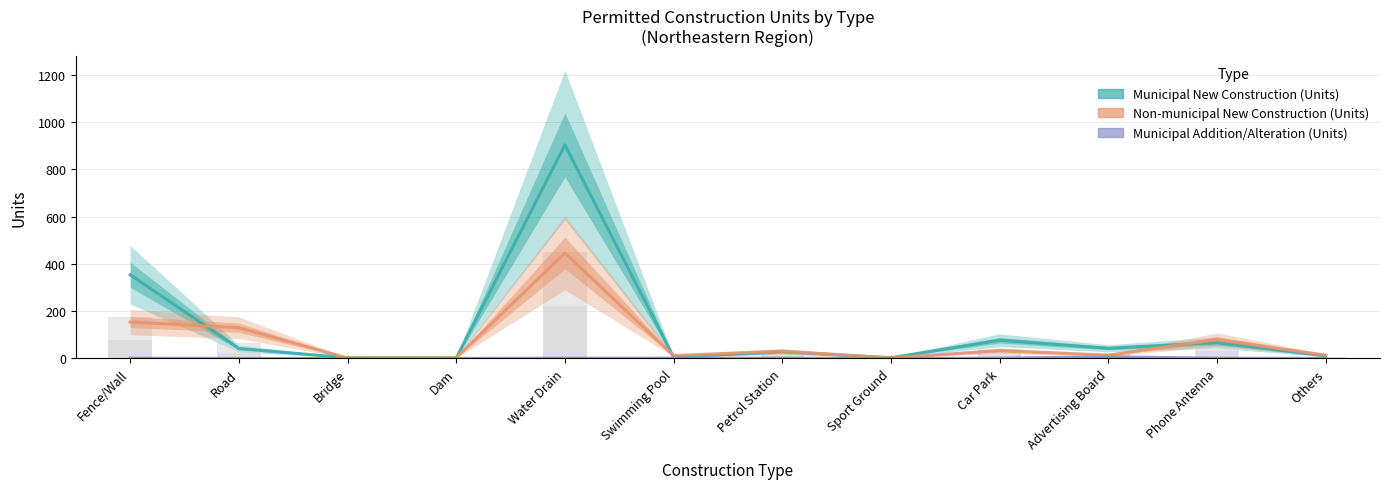

List the series in order of their overall mean, highest first.

Municipal New Construction (Units), Non-municipal New Construction (Units), Municipal Addition/Alteration (Units)